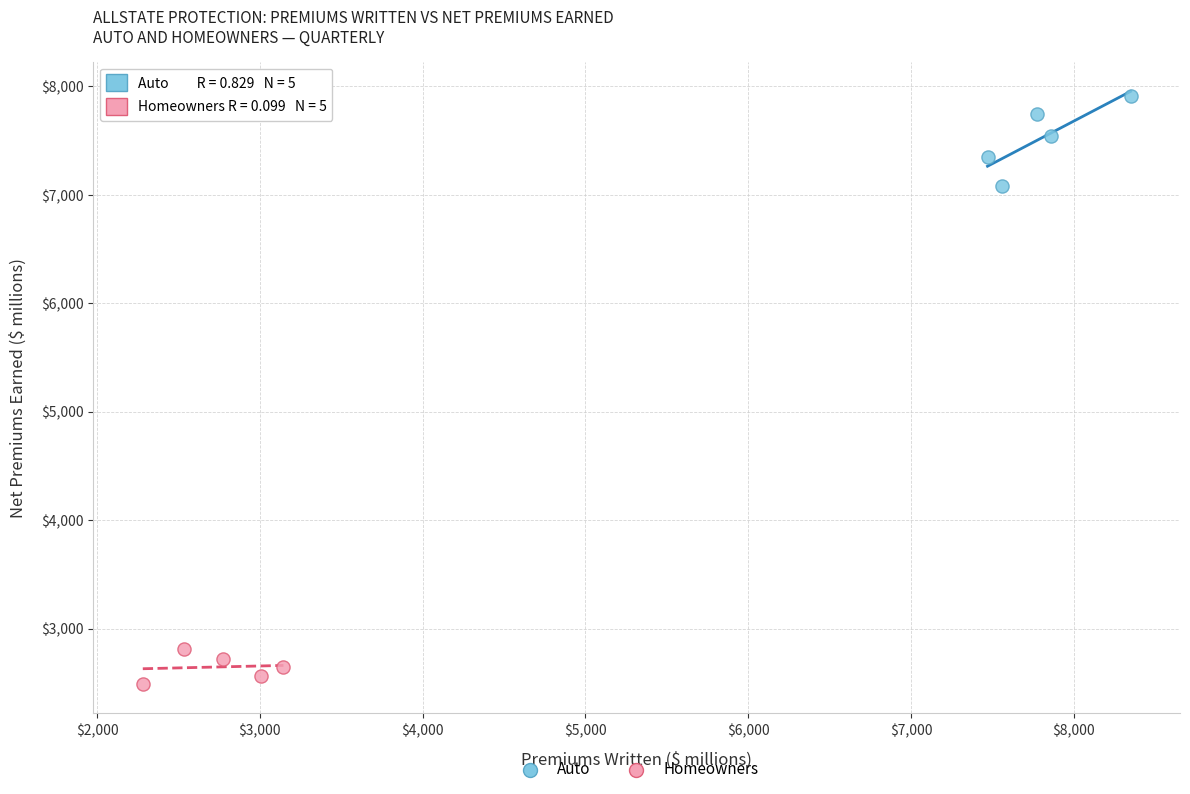

Which series contains the lowest Y value?

Homeowners